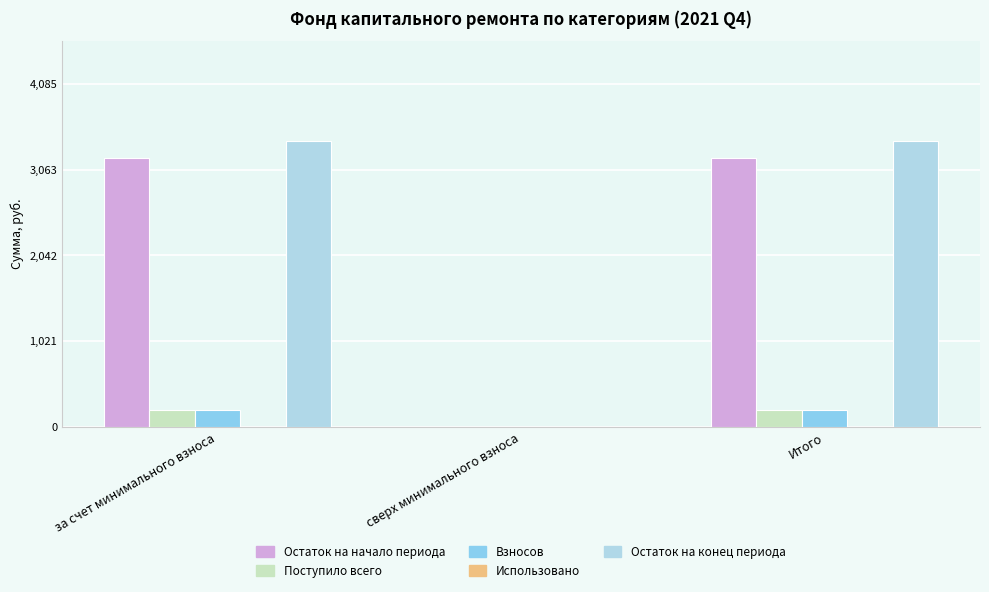

True or false: Остаток на конец периода has a value of 0.0 at сверх минимального взноса.

True